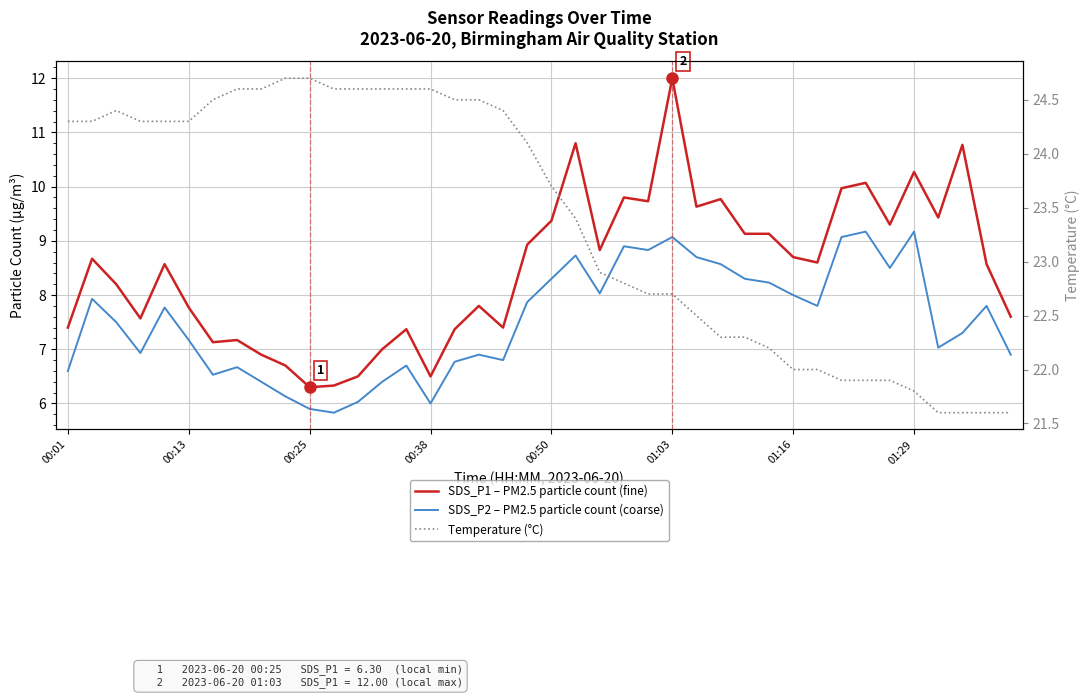

Rank the series at 39 from lowest to highest value.

SDS_P2 – PM2.5 particle count (coarse), SDS_P1 – PM2.5 particle count (fine), Temperature (°C)